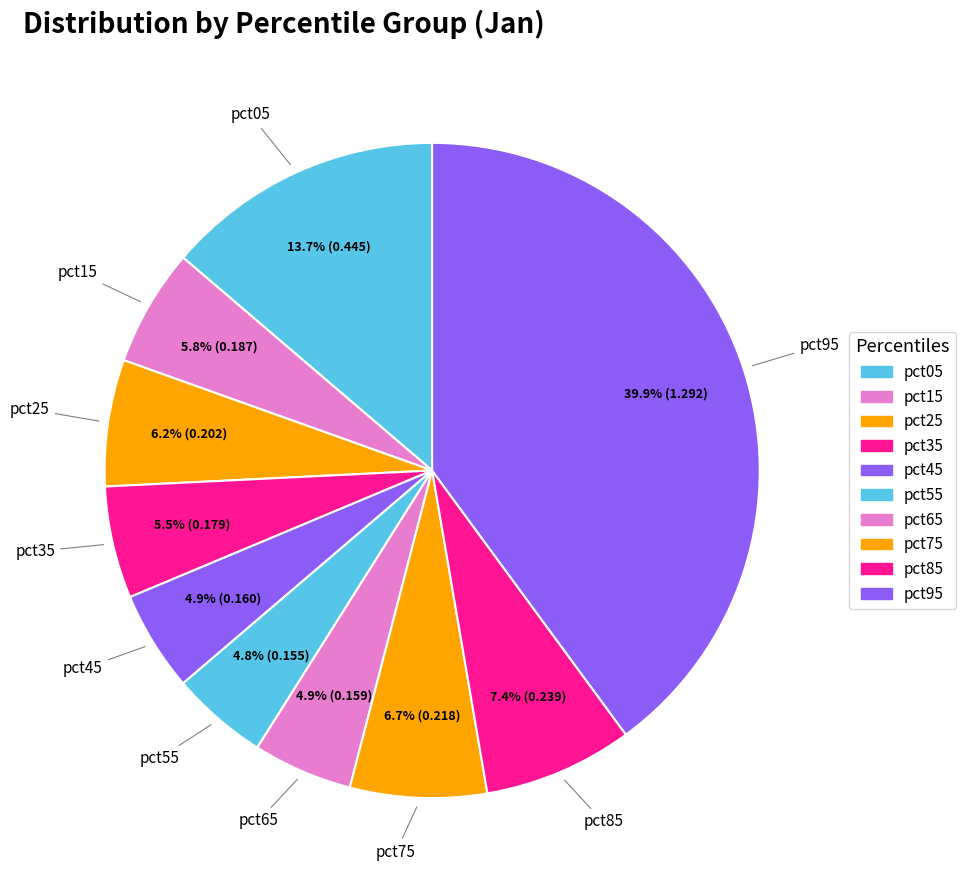

To the nearest percent, what portion does pct95 represent?

40%